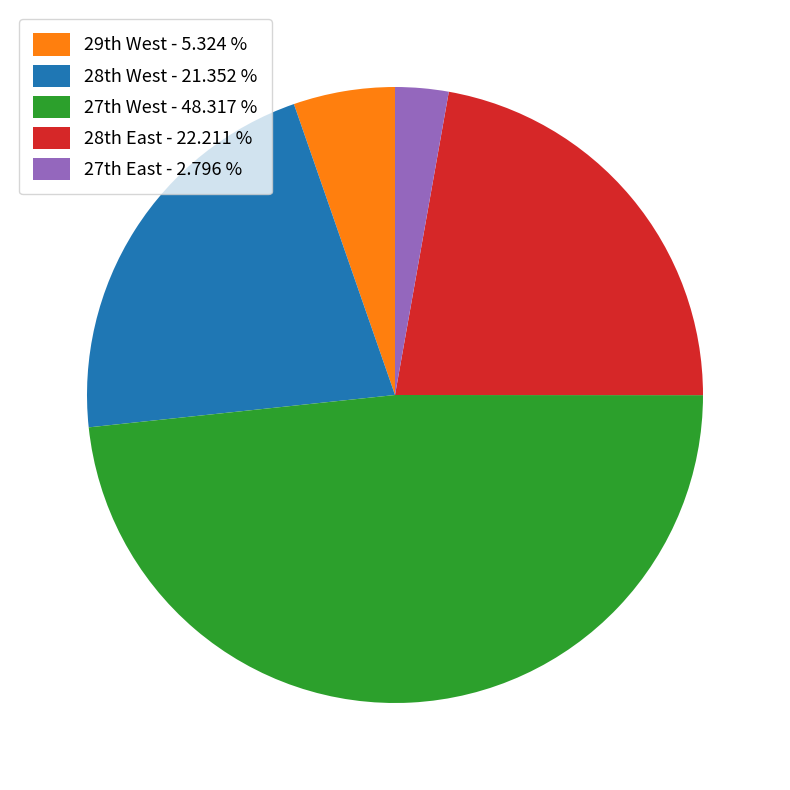

What is the smallest slice in the pie chart?

27th East